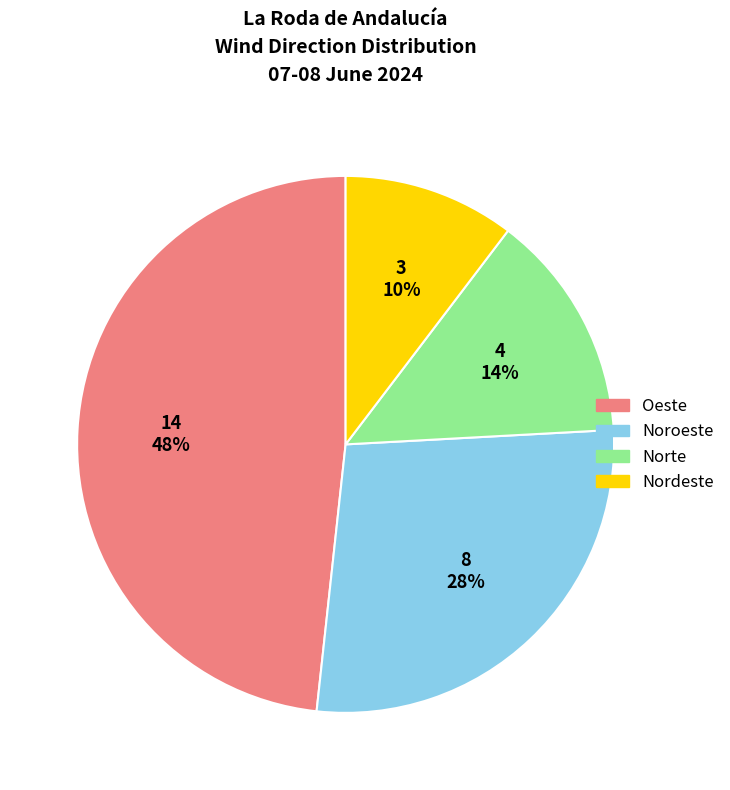

To the nearest percent, what is the difference between the largest and smallest slice percentages?

38%